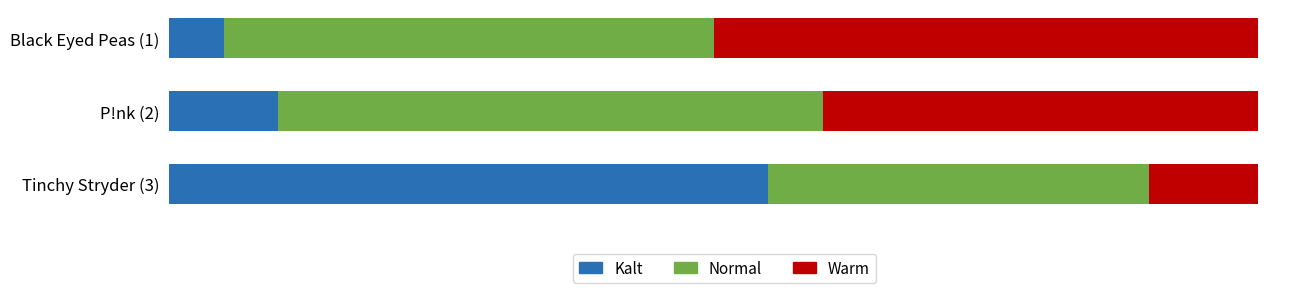

Count the Warm values in the range 2 to 10.

3